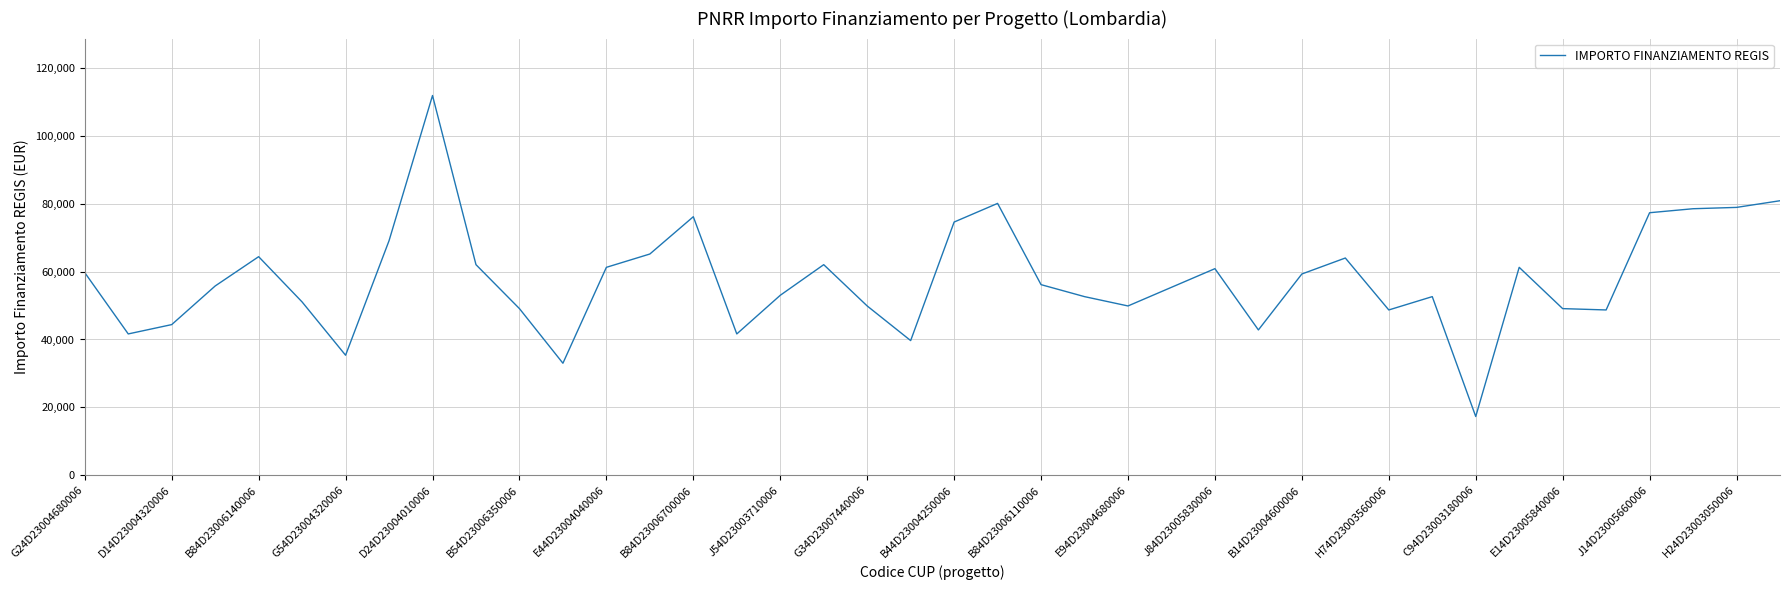

Count the number of data series in this chart.

1